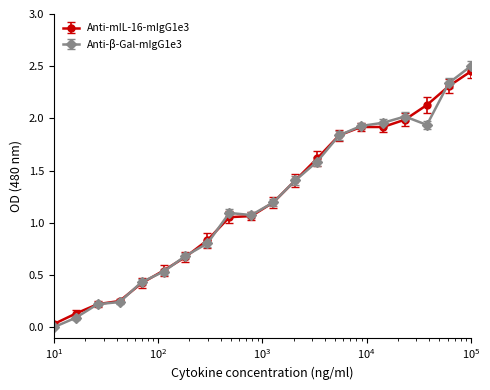

What is the maximum value shown in the chart?

2.5